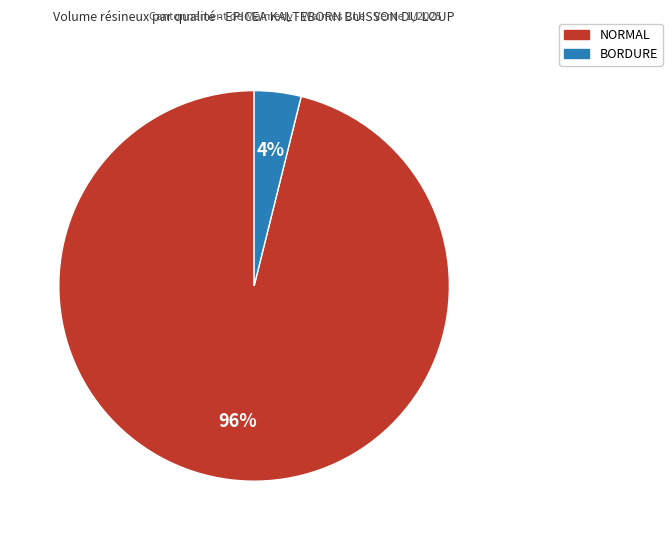

To the nearest percent, what is the difference between the largest and smallest slice percentages?

92%